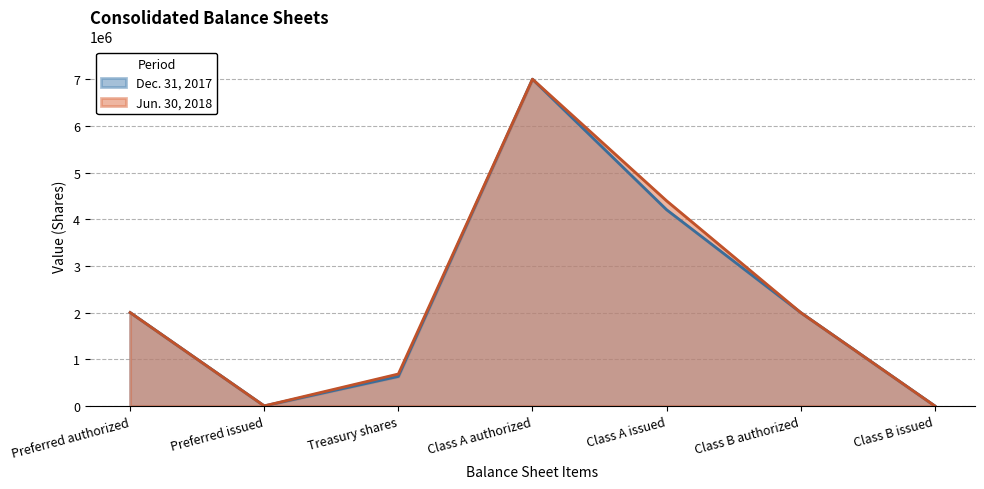

Count the number of categories in the chart.

7